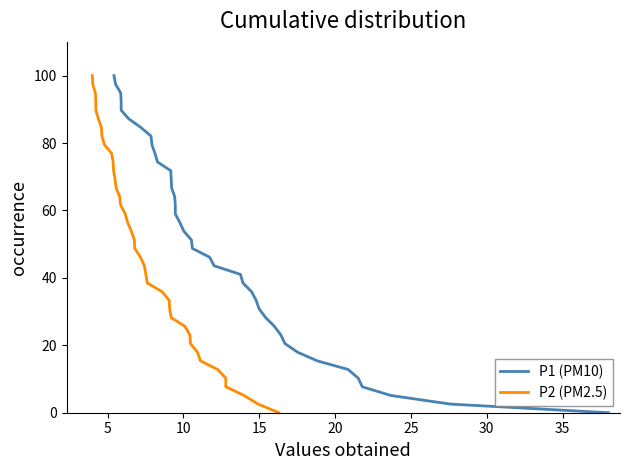

Where does the P1 (PM10) series first go above 51?

20